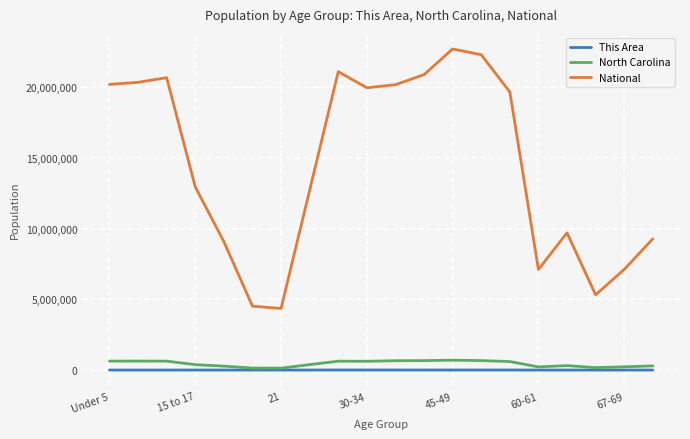

Which series has the largest range (max minus min)?

National